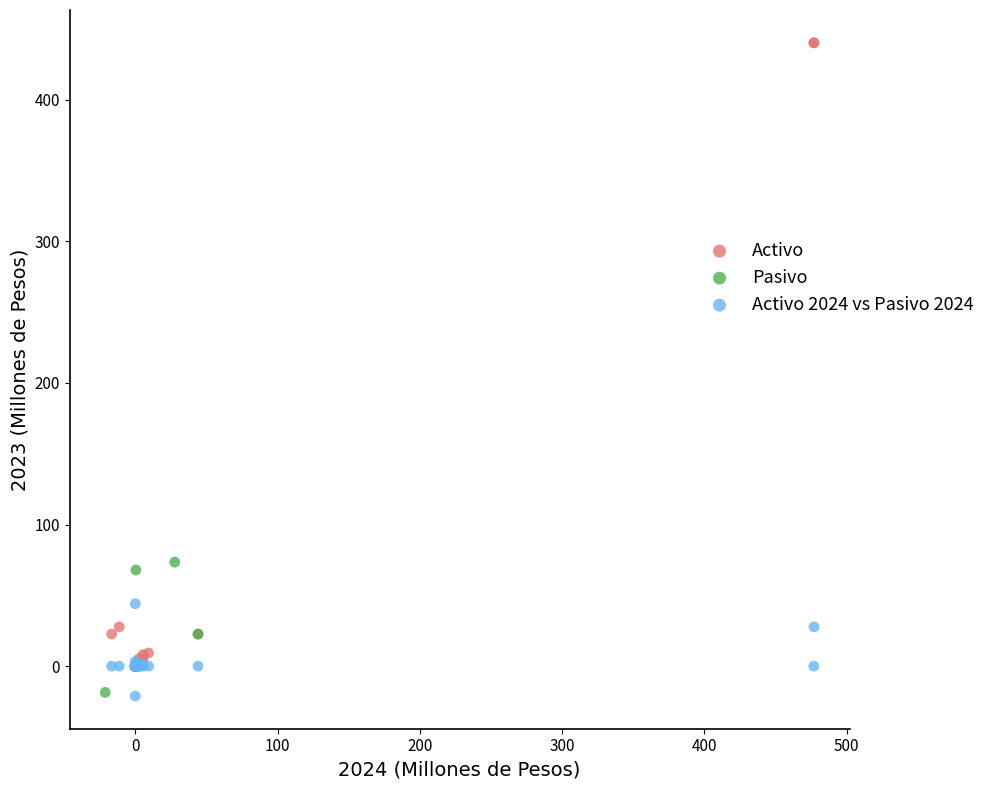

Which series has the largest Y range (max minus min)?

Activo